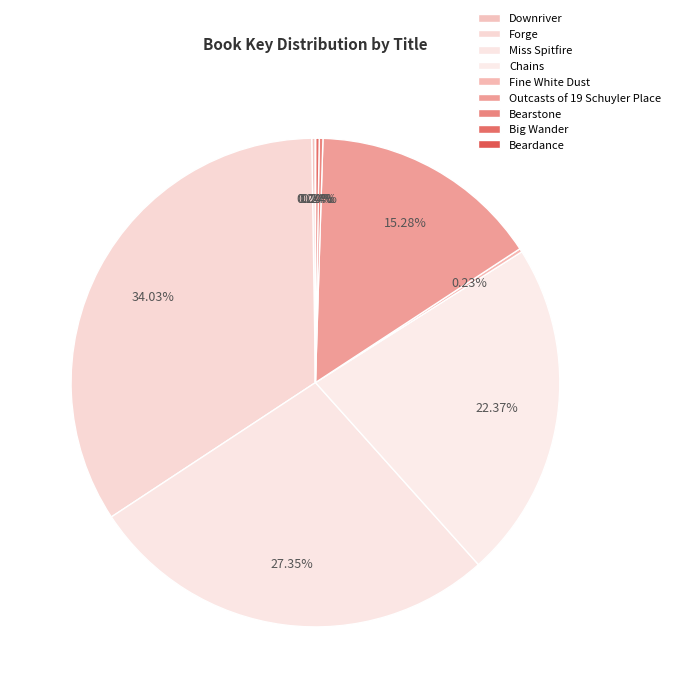

Rank the categories by value from highest to lowest.

Forge, Miss Spitfire, Chains, Outcasts of 19 Schuyler Place, Big Wander, Downriver, Bearstone, Fine White Dust, Beardance